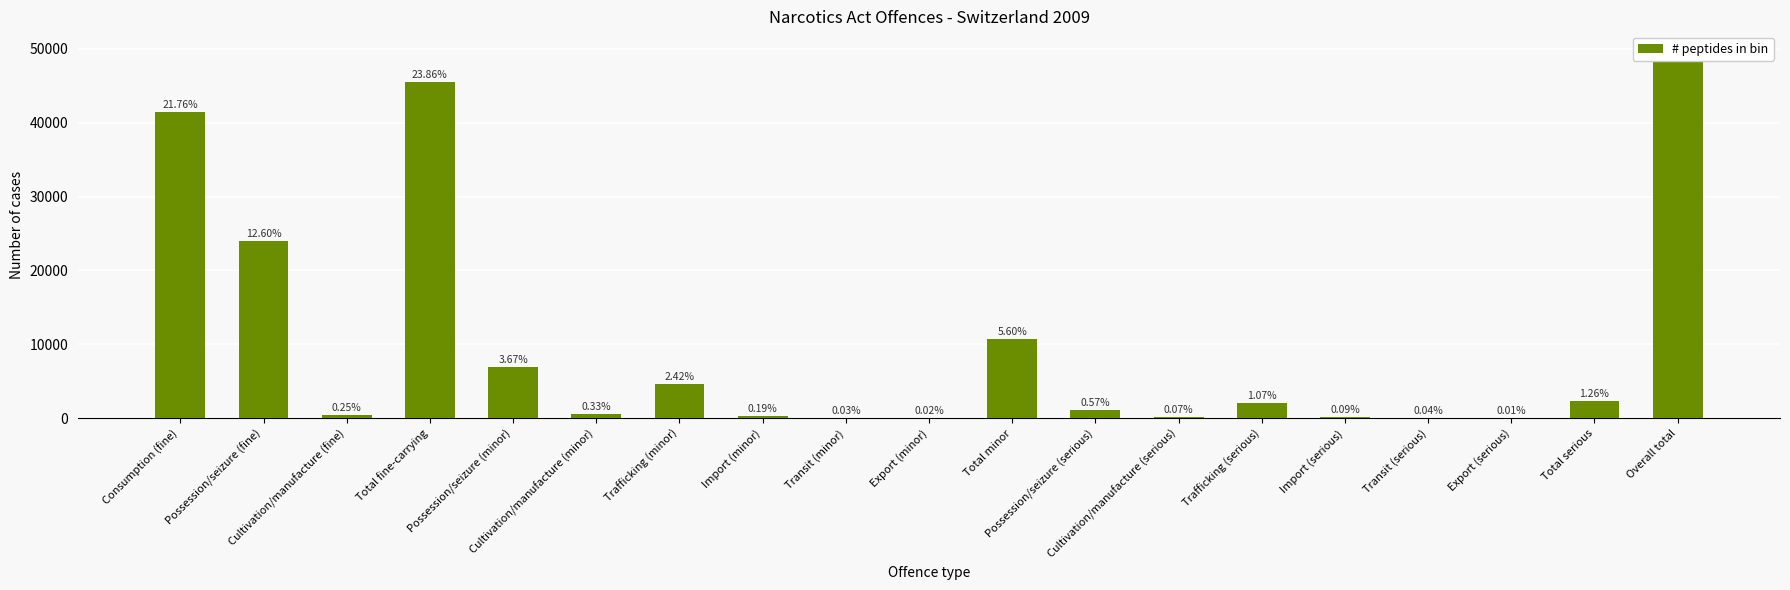

What is the change in value from Consumption (fine) to Trafficking (serious)?

-39448